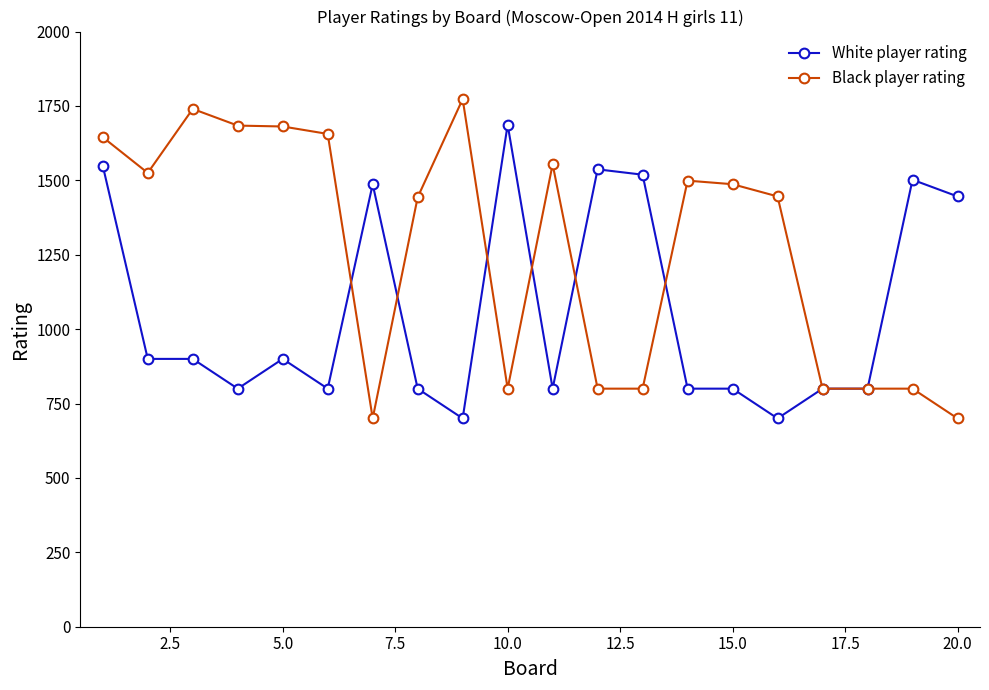

Count the number of categories in the chart.

20